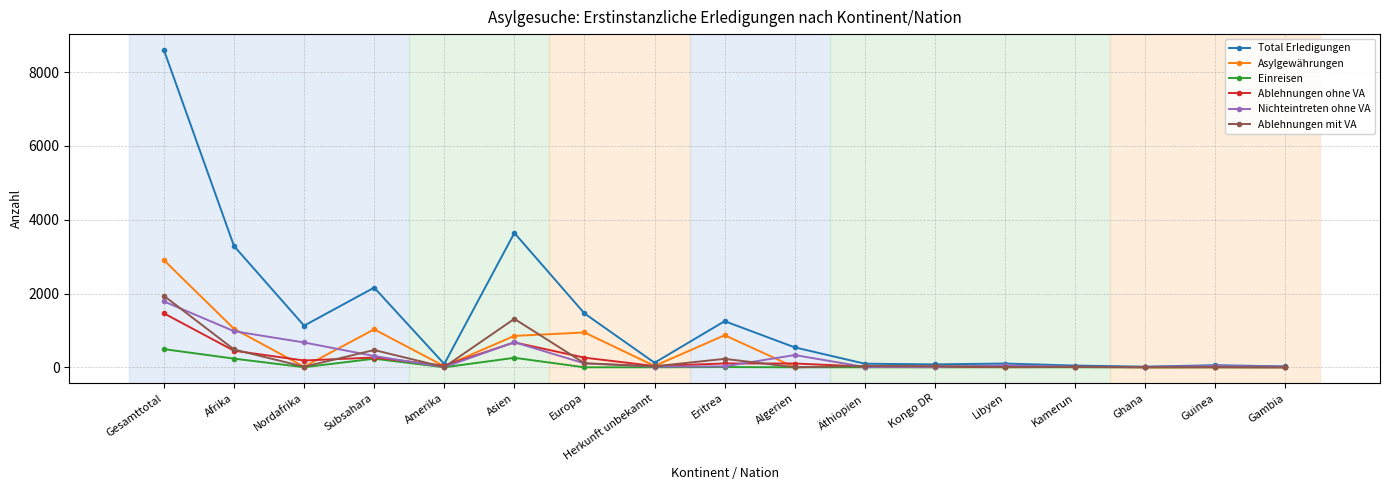

What is the value of the Ablehnungen ohne VA point at the 3rd from the left?

184